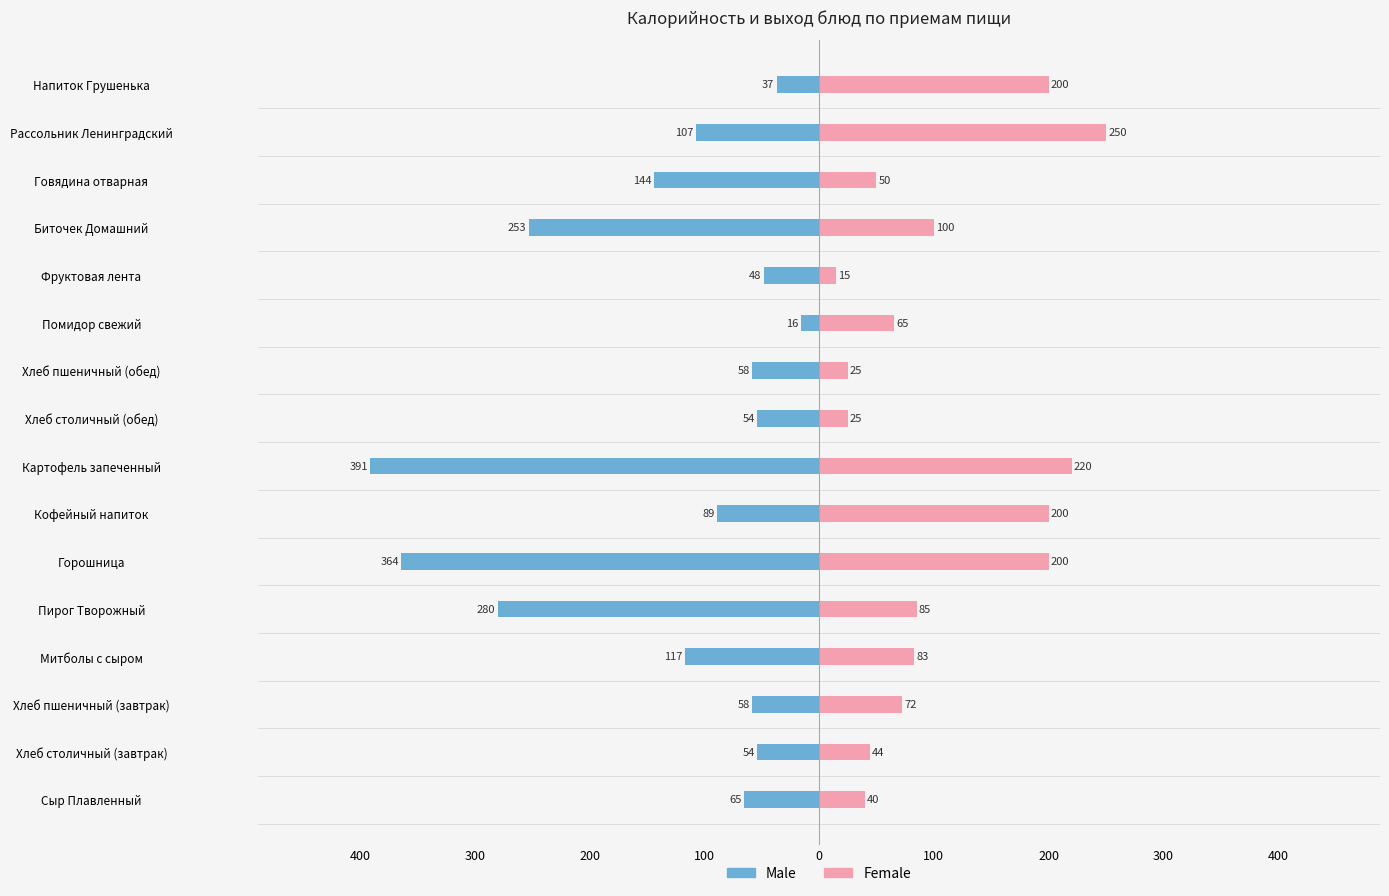

What is the maximum value for Female?

250